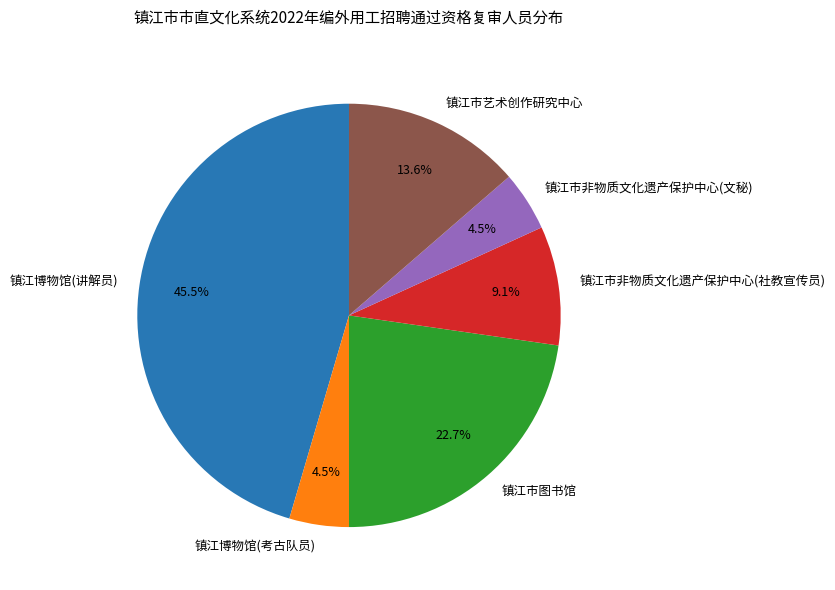

Is there a majority slice in this chart?

No